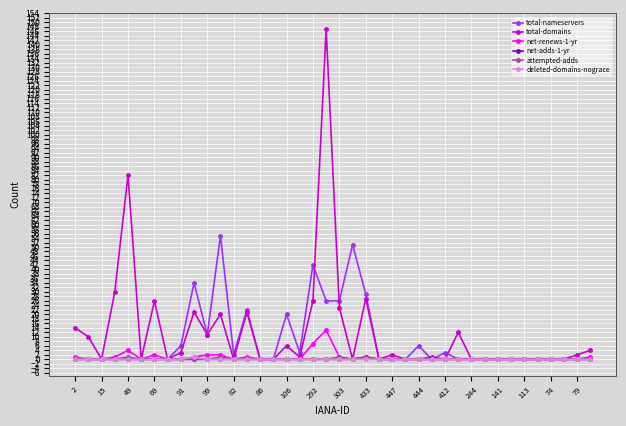

What is the highest value of the total-domains series?

147